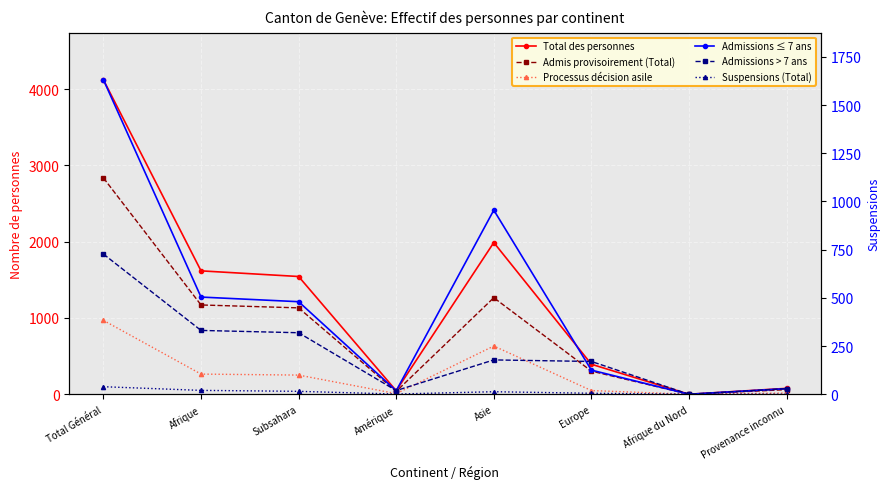

What is the label of the 2nd point from the right?

Afrique du Nord